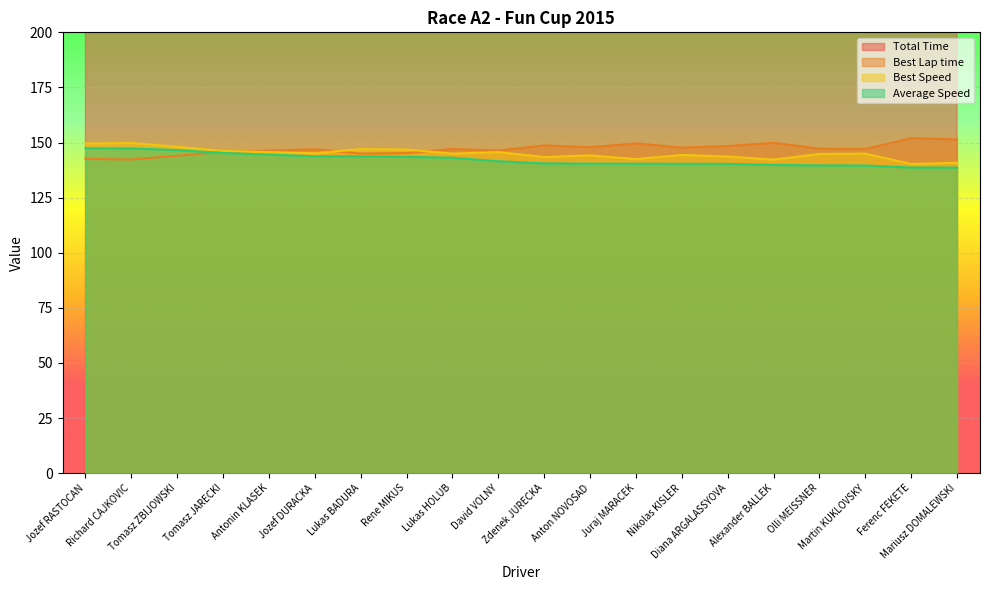

What is the sum of all Best Speed values?

2900.0